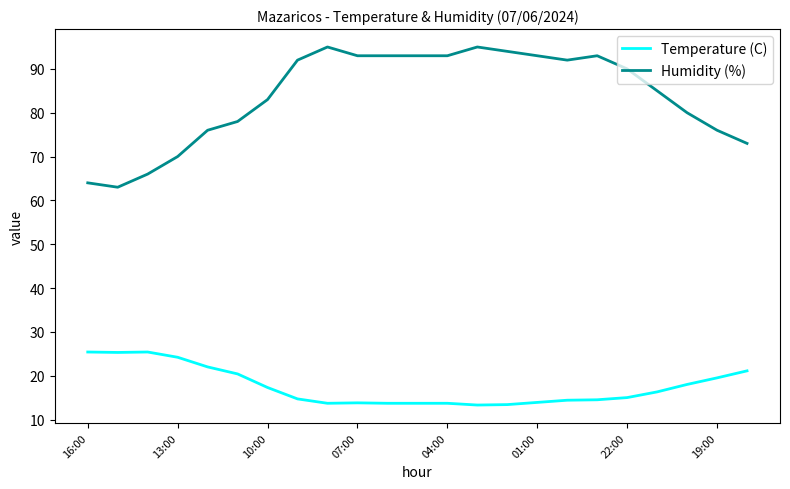

Rank the series by their maximum value, from lowest to highest.

Temperature (C), Humidity (%)